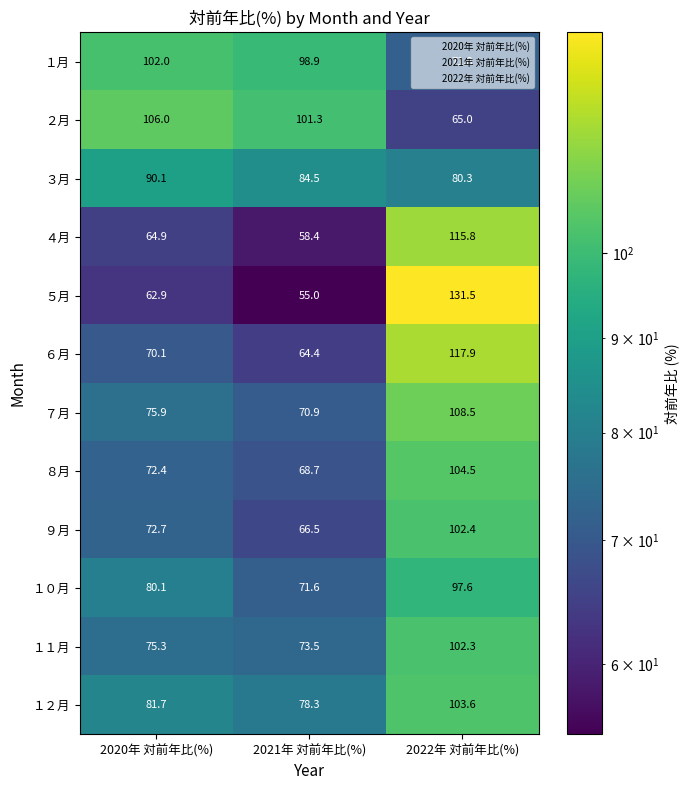

List the series in order of their peak value, lowest first.

３月, １０月, １月, １１月, ９月, １２月, ８月, ２月, ７月, ４月, ６月, ５月